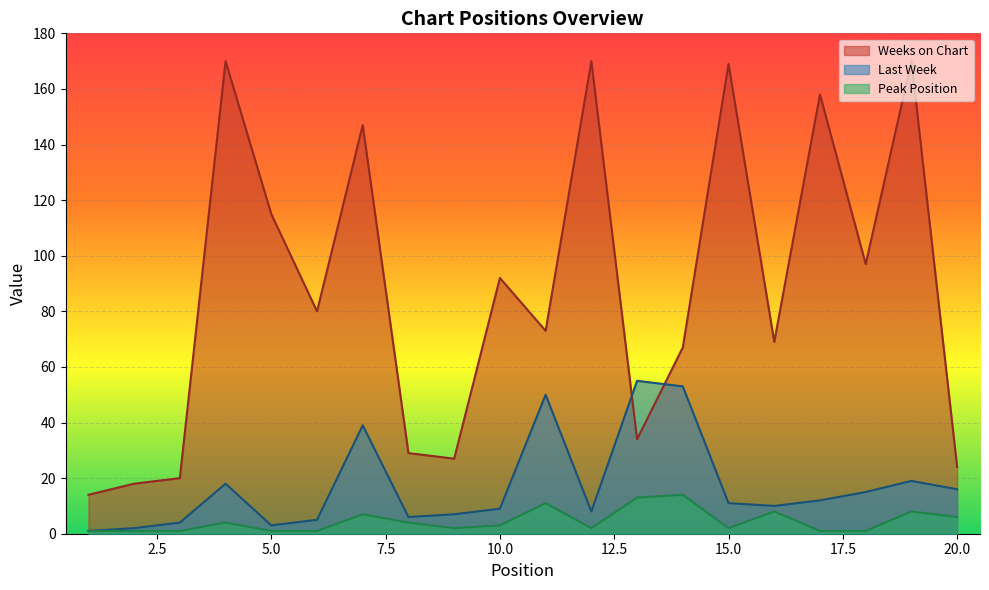

Rank the series by their maximum value, from lowest to highest.

Peak Position, Last Week, Weeks on Chart